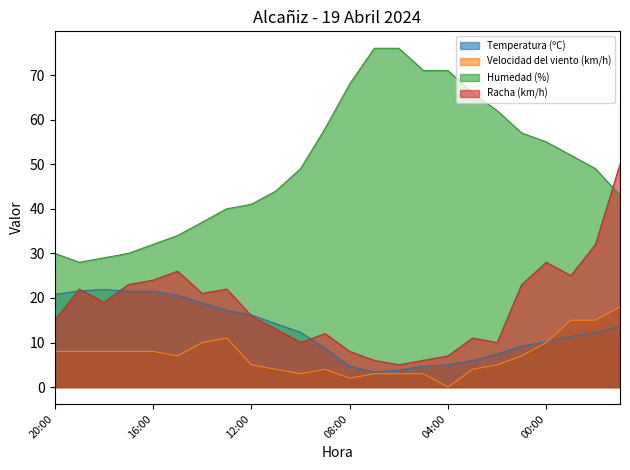

Is the value of Racha (km/h) at 05:00 greater than the value of Velocidad del viento (km/h) at 19:00?

No